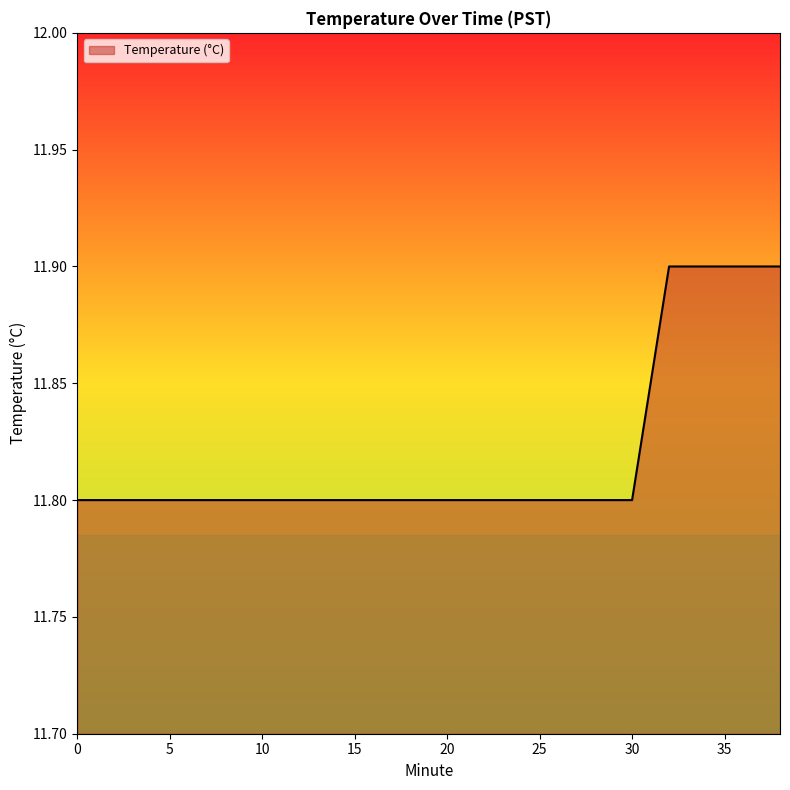

Count the values in the range 11 to 12.

20